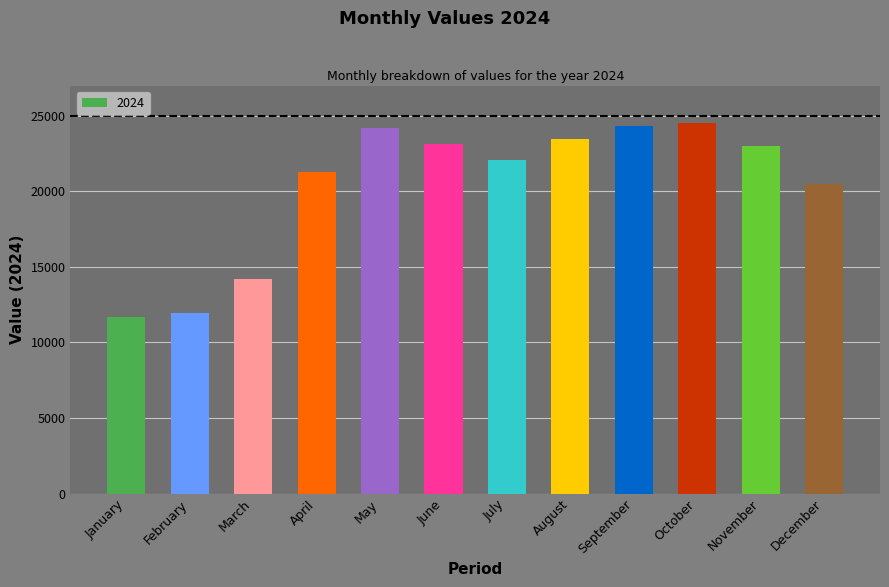

Read the value at October.

24520